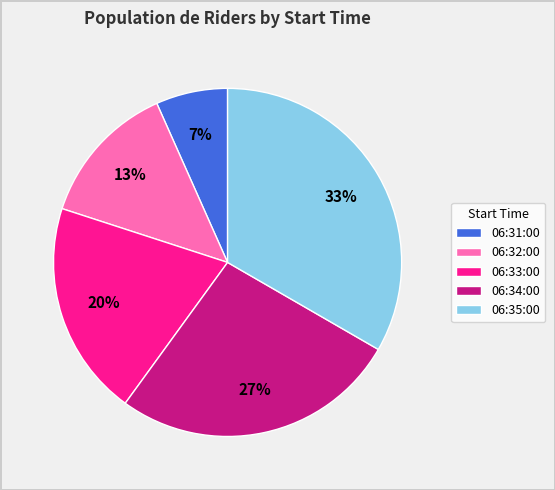

To the nearest percent, what portion does 06:32:00 represent?

13%